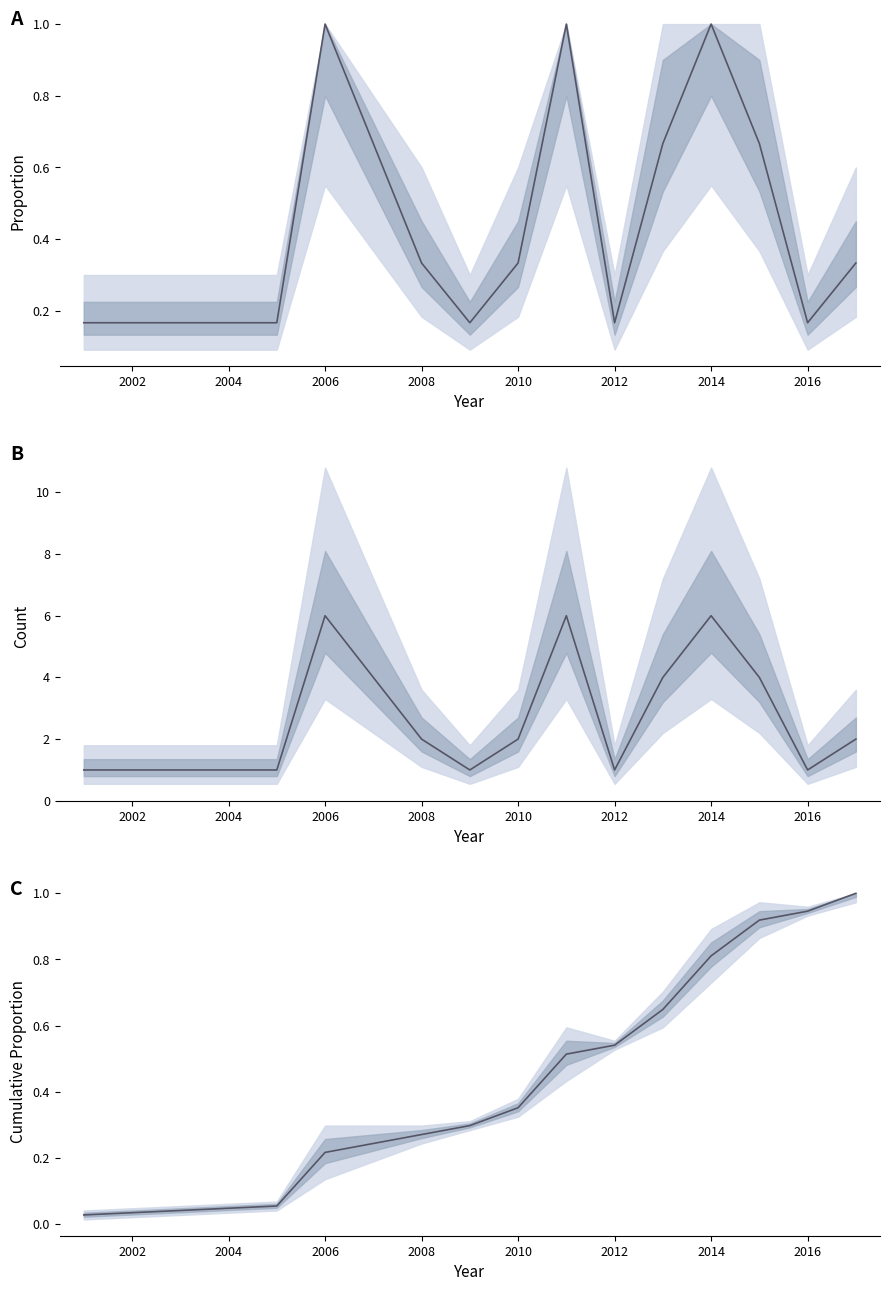

Reading left to right, extract all data points from this chart.

0.0	0.1	0.2	0.3	0.3	0.4	0.5	0.5	0.6	0.8	0.9	0.9	1.0